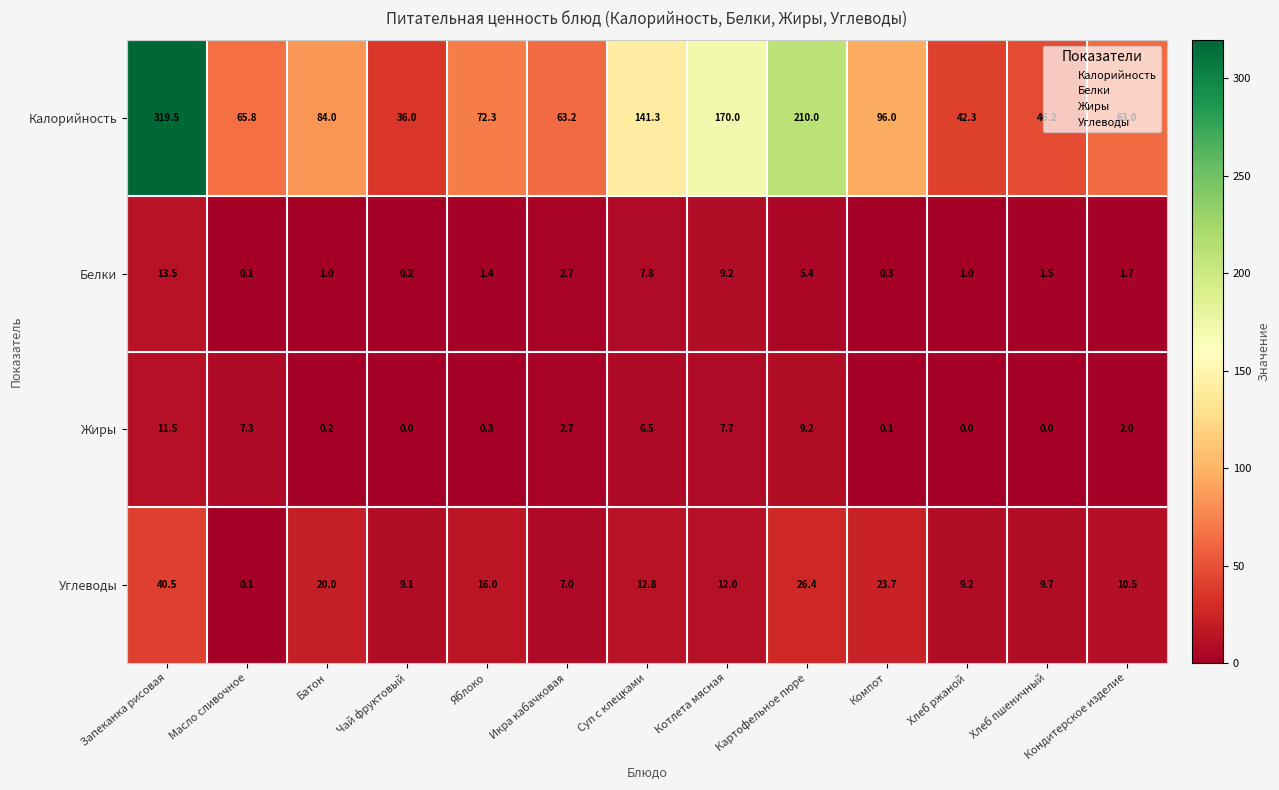

At which category is the sum across all series the highest?

Запеканка рисовая